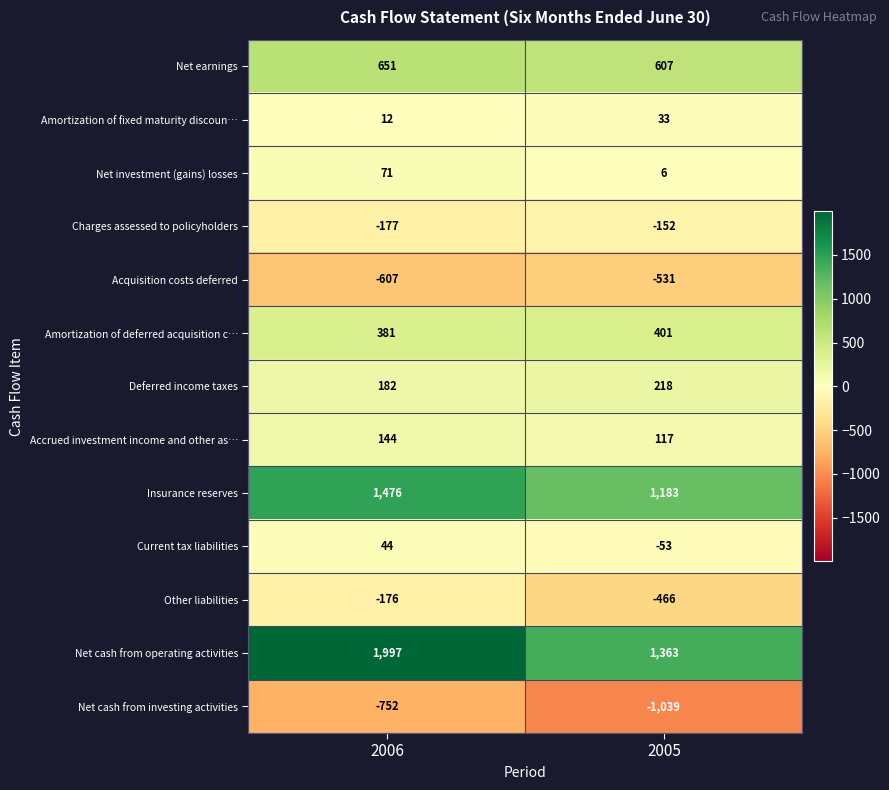

What is the difference between the maximum and minimum values in the Insurance reserves series?

293